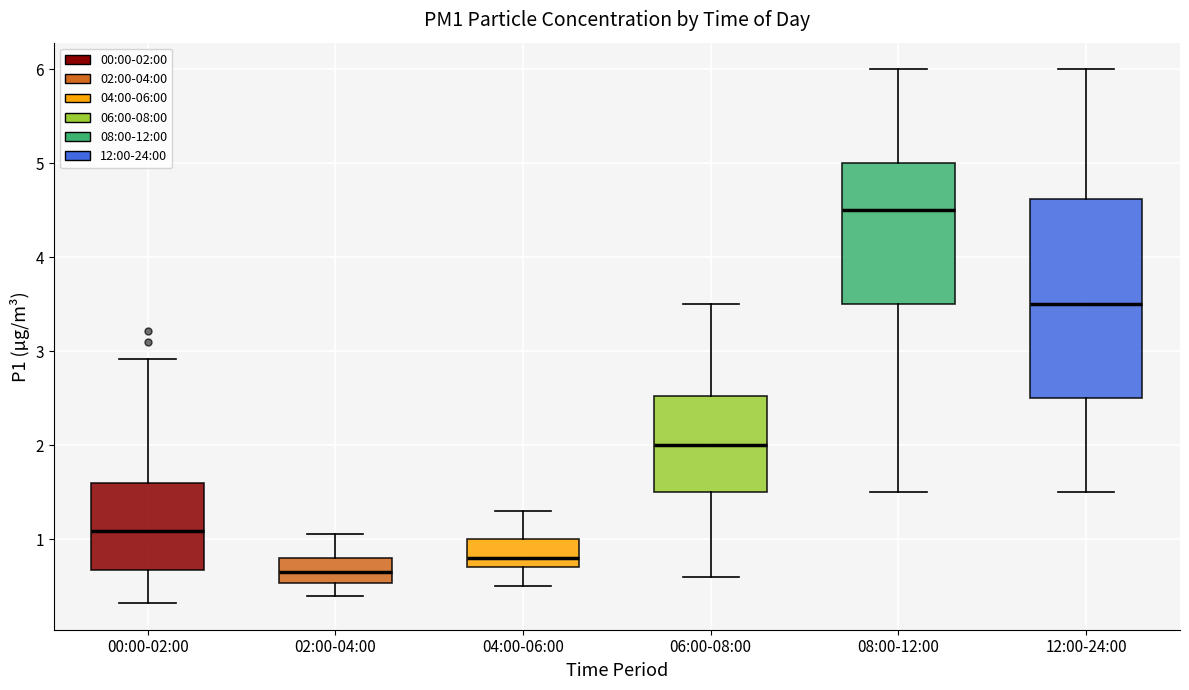

Which box has the highest median line?

08:00-12:00